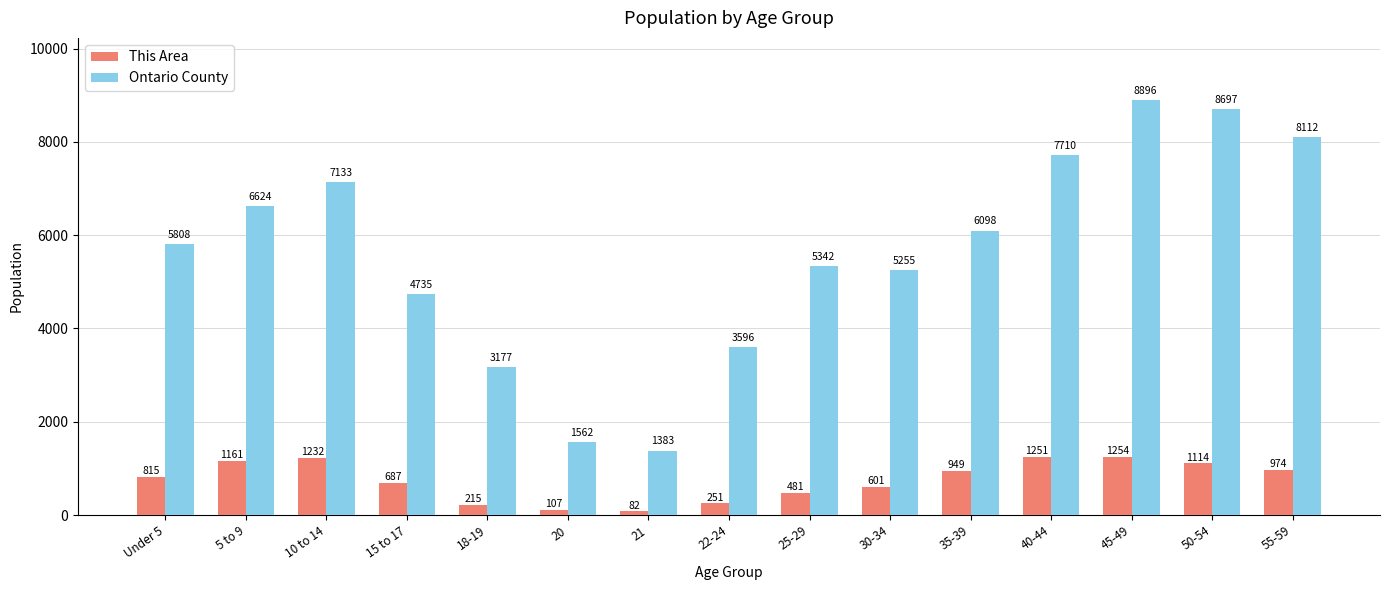

What is the minimum value shown in the chart?

82